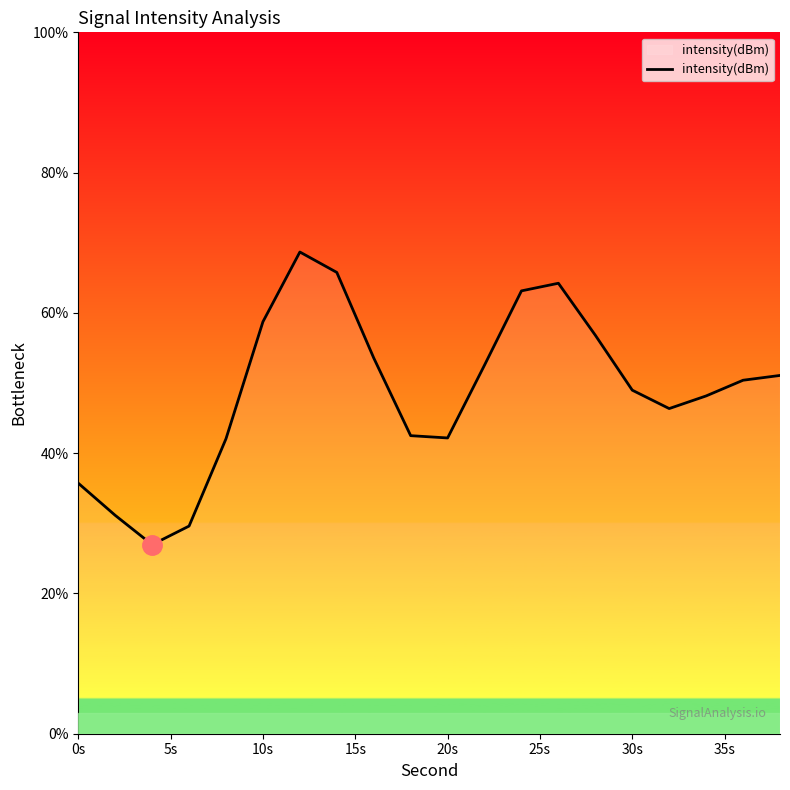

What is the minimum value shown in the chart?

27.0